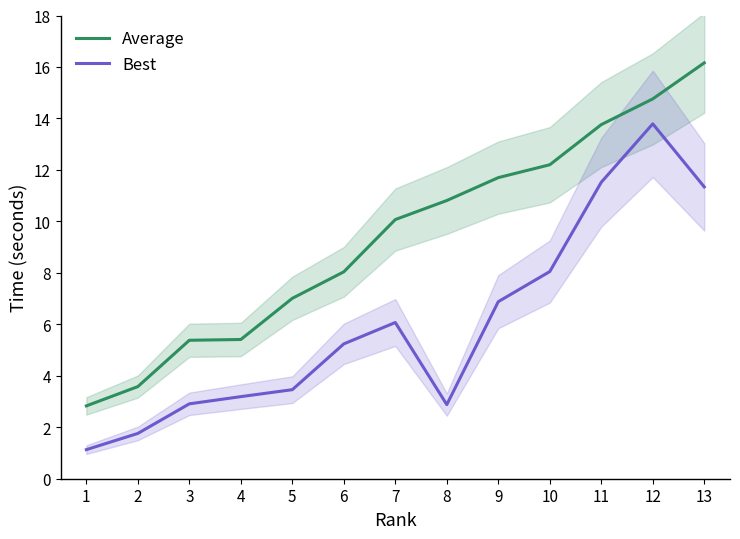

Count the number of categories in the chart.

13